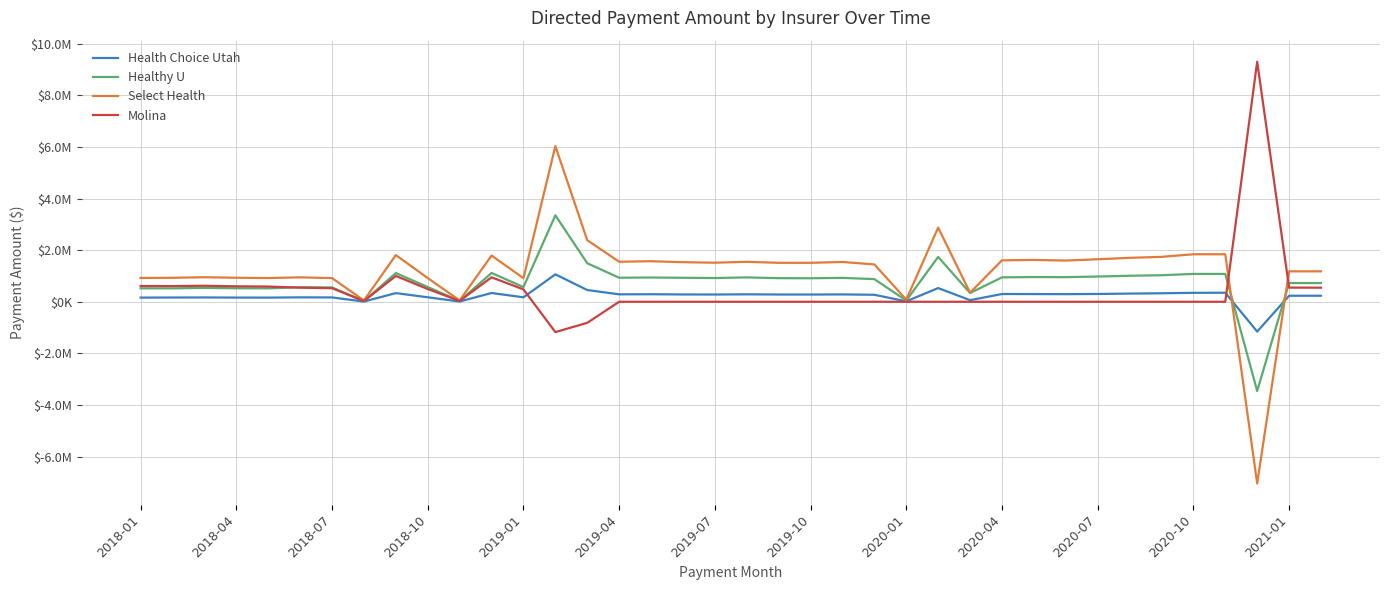

Is this an area chart (filled region under the line)?

No